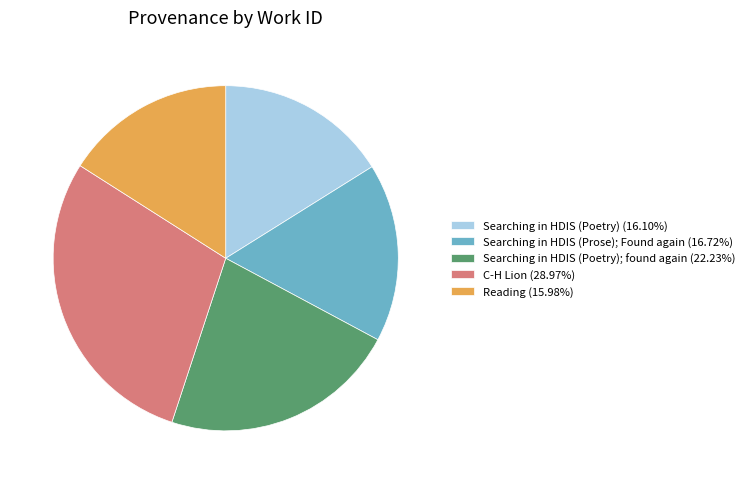

Is there any slice that represents more than half of the pie?

No